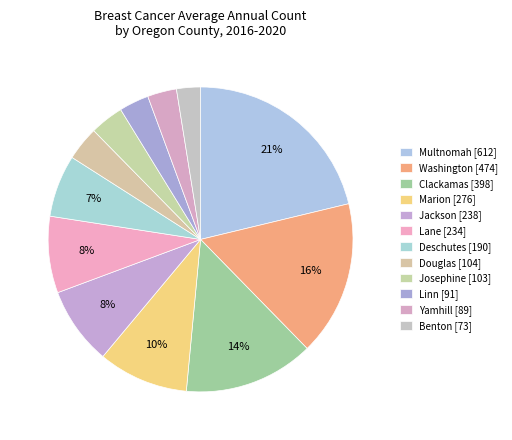

Count the number of slices in the pie.

12